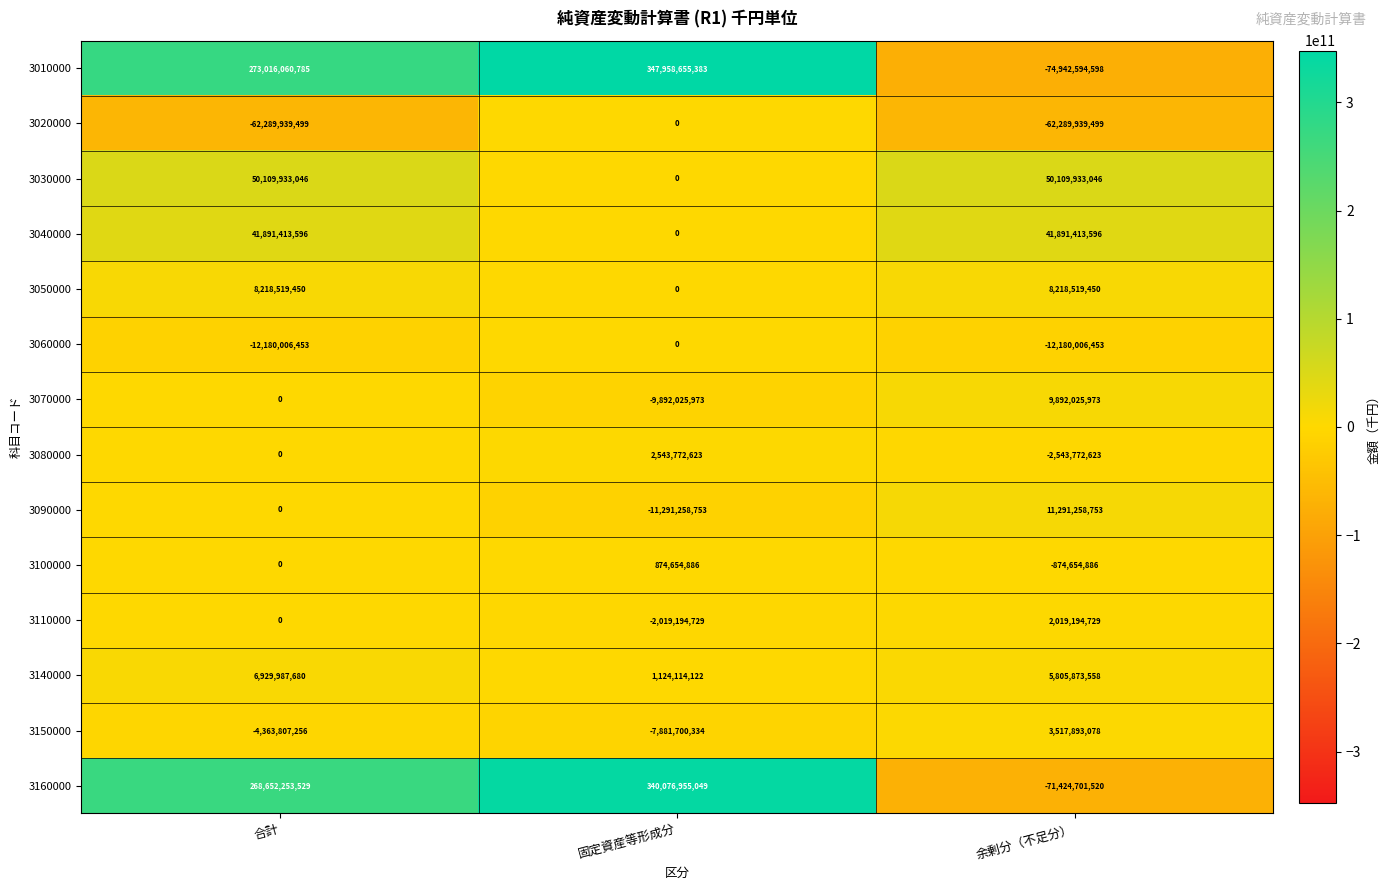

Which series has the largest total across all categories?

3010000